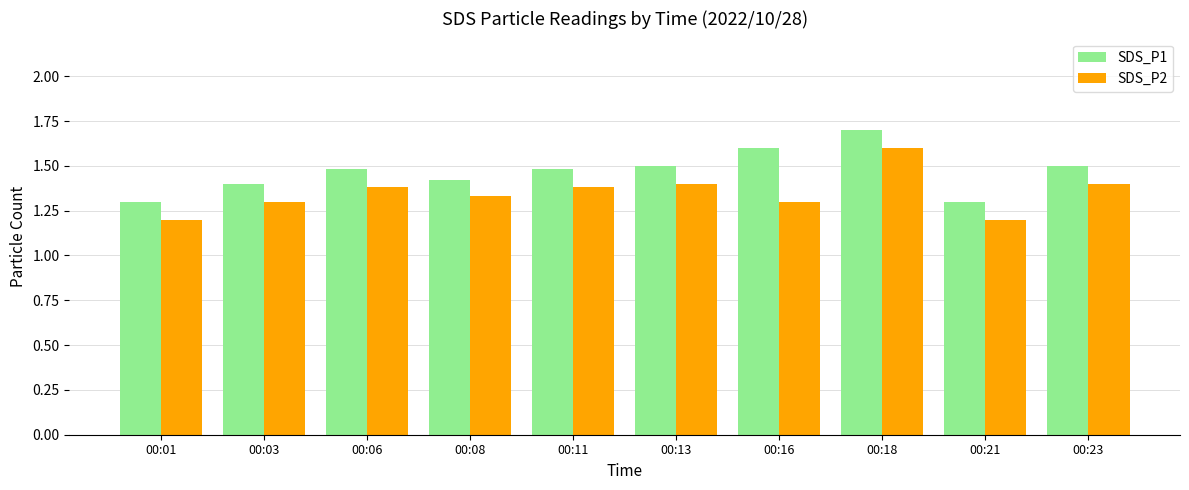

What is the value of the SDS_P1 bar at the 6th from the left?

1.5